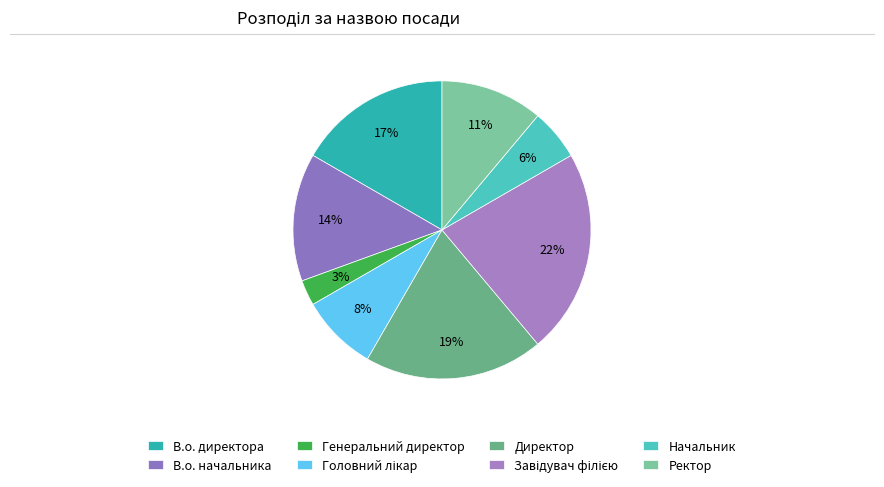

How many segments does this pie chart have?

8